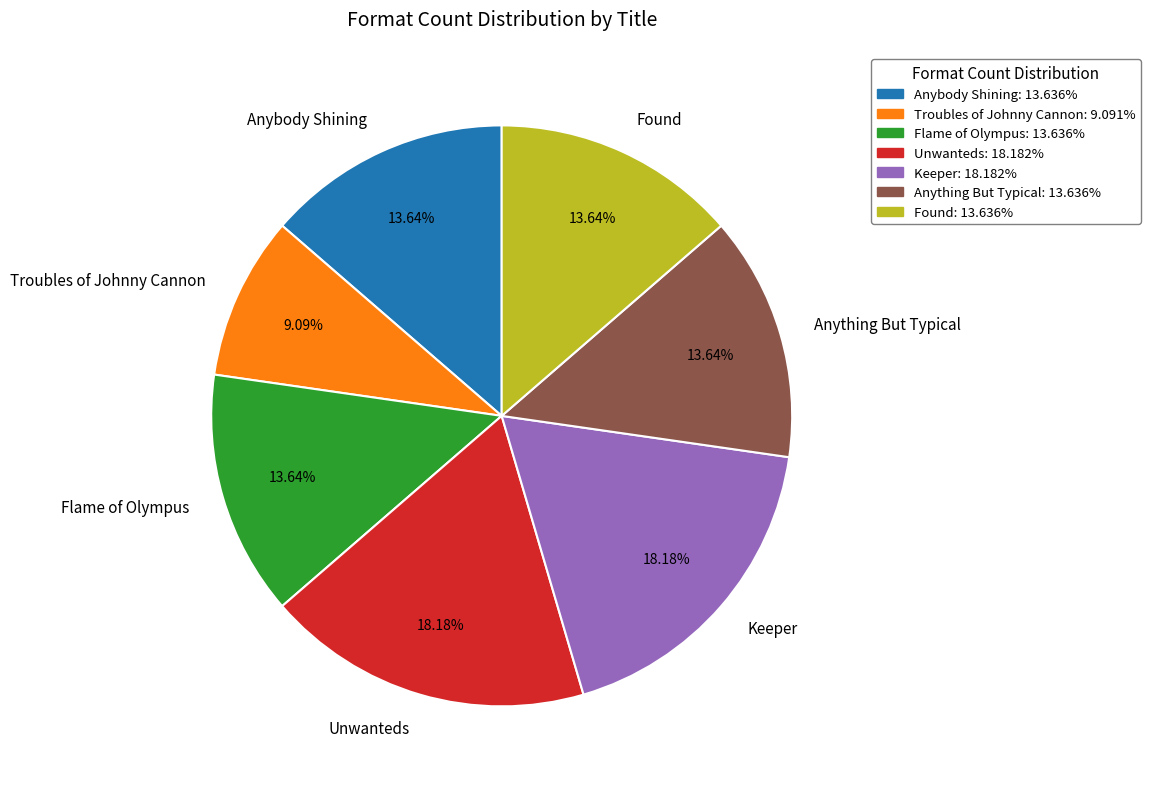

What is the ratio of the value at Troubles of Johnny Cannon to the value at Keeper?

0.5